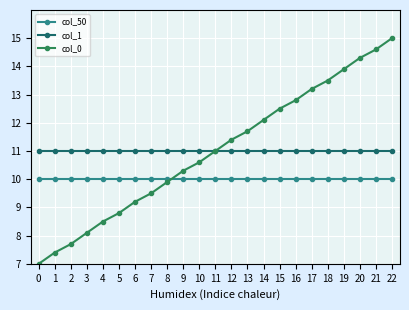

What is the value of the col_50 point at the 2nd from the left?

10.0